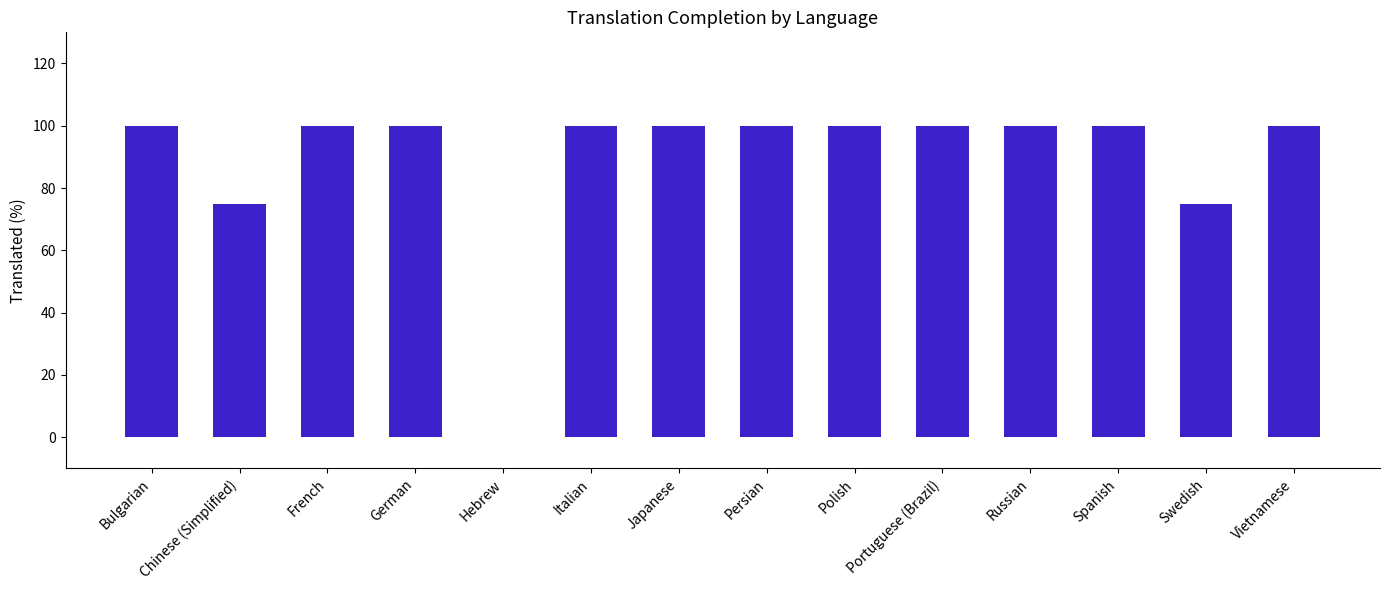

Is it true that the value at Portuguese (Brazil) is 23?

False